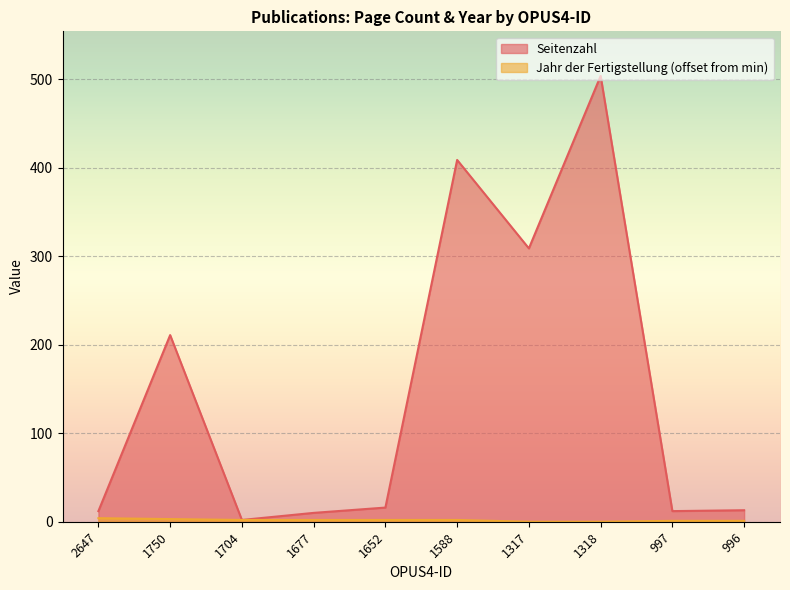

Between 1588 and 996, which series saw the biggest shift?

Seitenzahl